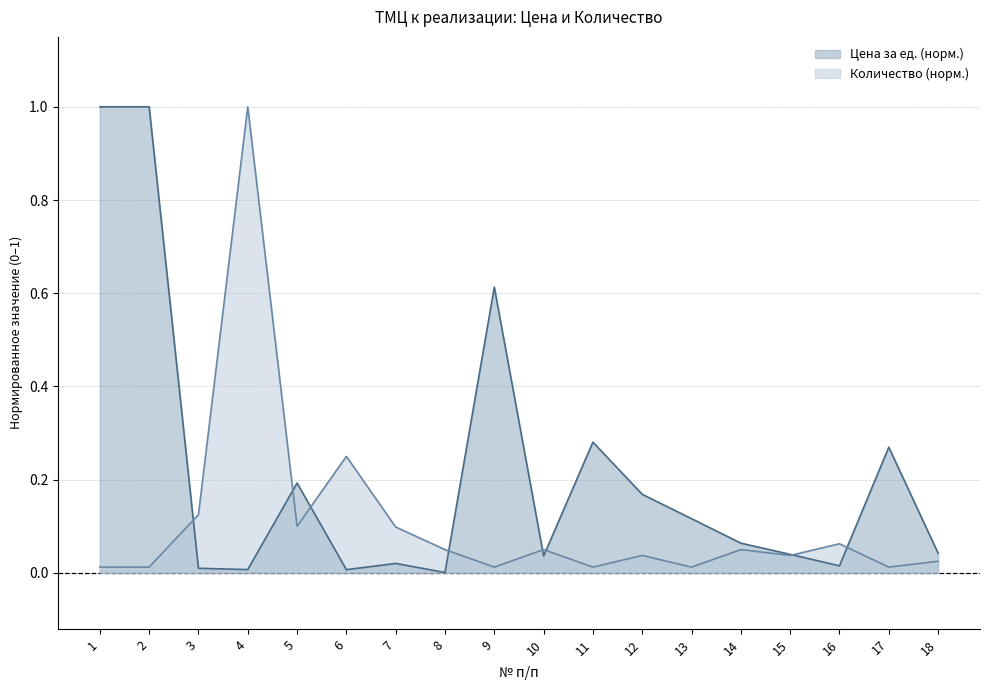

Count the number of categories in the chart.

18